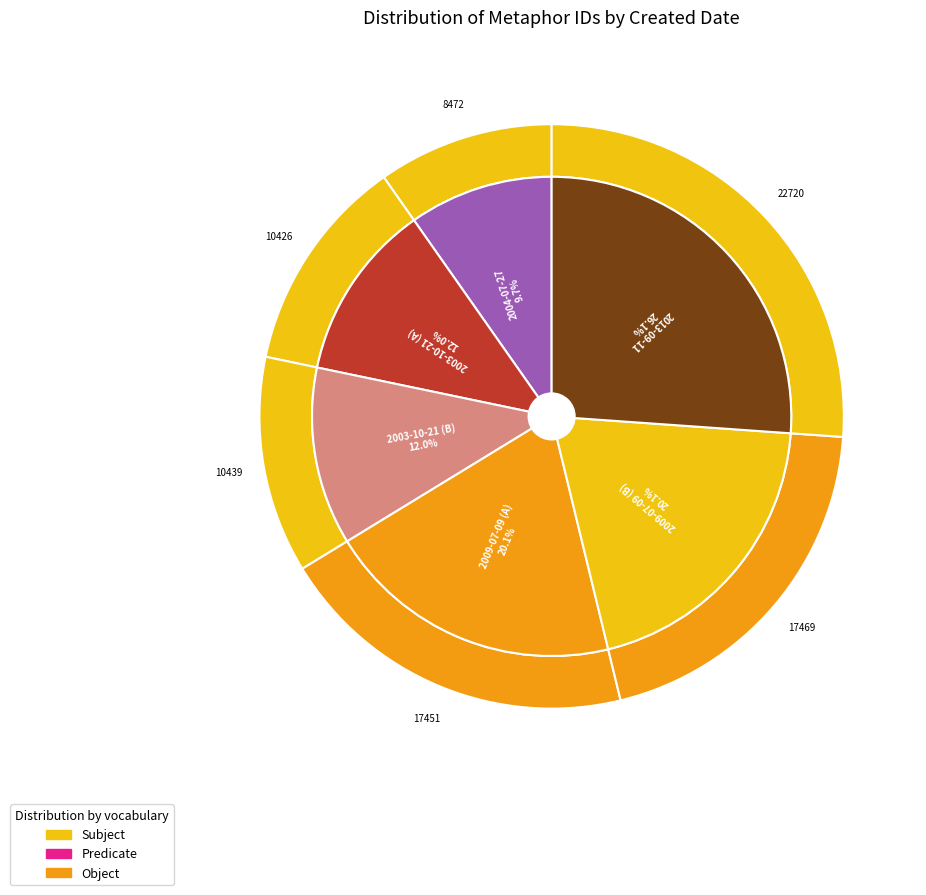

What is the smallest slice in the pie chart?

2004-07-27